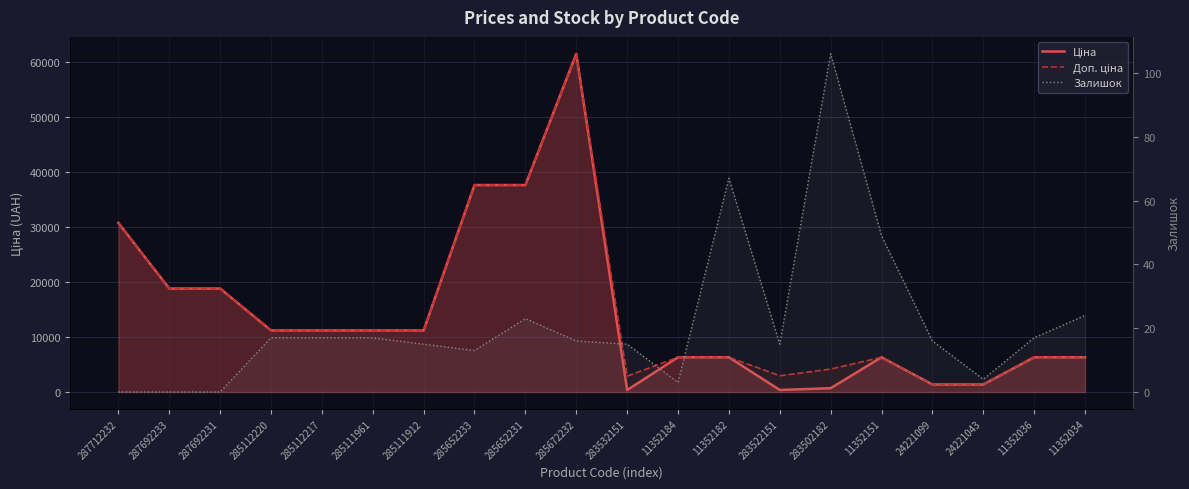

What is the label of the 6th point from the left?

285111961